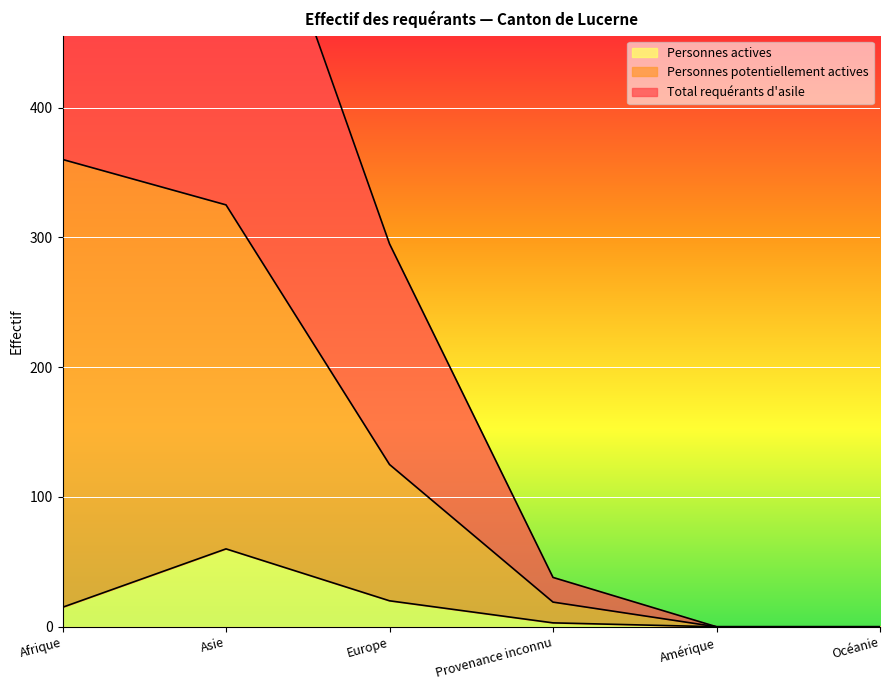

Reading right to left, list all the values displayed in this chart.

Total requérants d'asile: Océanie=0	Amérique=0	Provenance inconnu=38	Europe=295	Asie=651	Afrique=756
Personnes potentiellement actives: Océanie=0	Amérique=0	Provenance inconnu=19	Europe=125	Asie=325	Afrique=360
Personnes actives: Océanie=0	Amérique=0	Provenance inconnu=3	Europe=20	Asie=60	Afrique=15